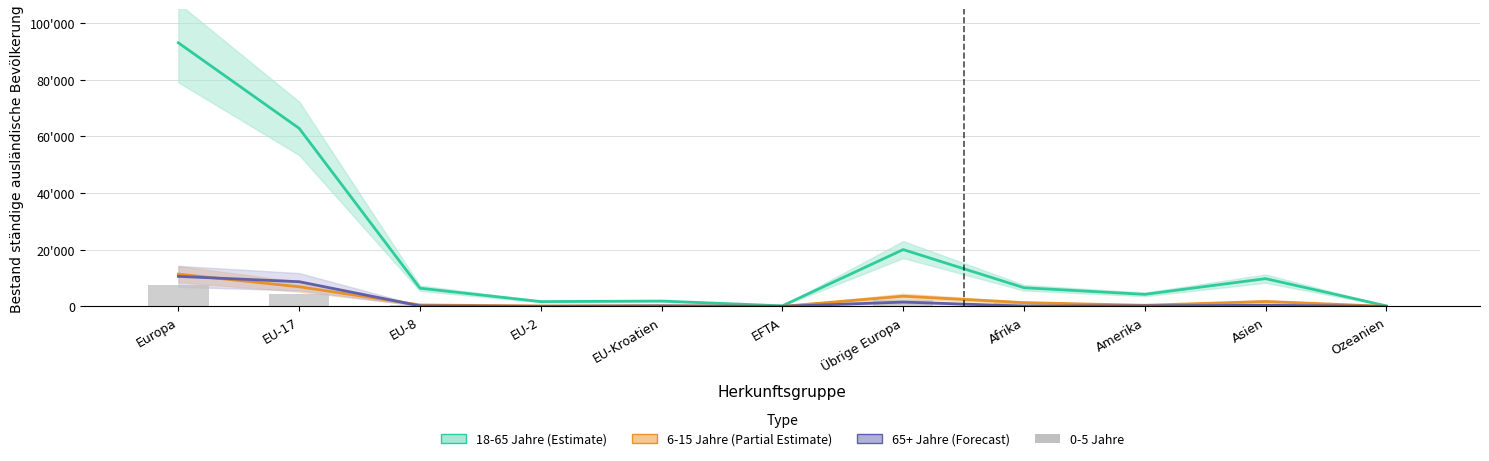

The value of 18-65 Jahre (Estimate) at EU-8 is 2350. True or false?

False